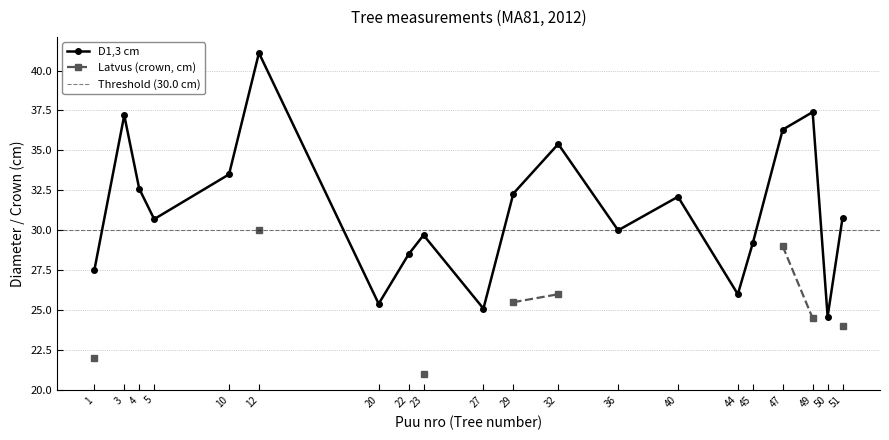

Which category has the highest value across all series?

12